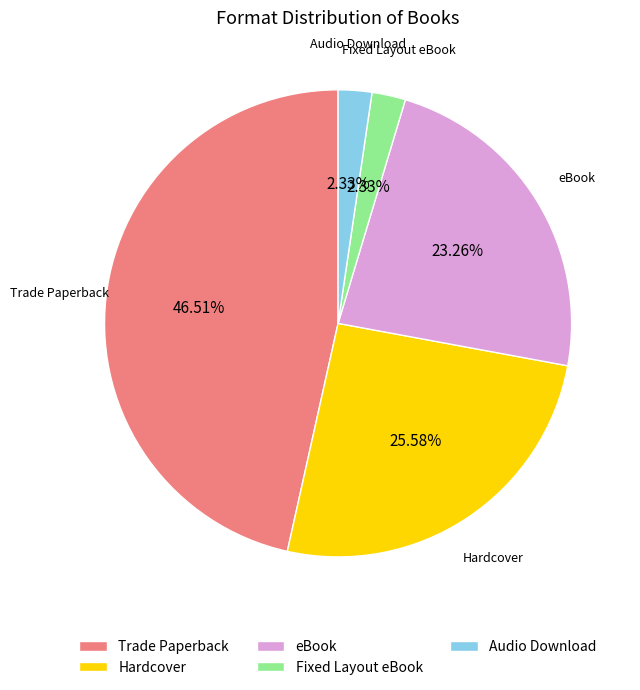

To the nearest percent, what is the difference between the Audio Download and eBook slice percentages?

21%